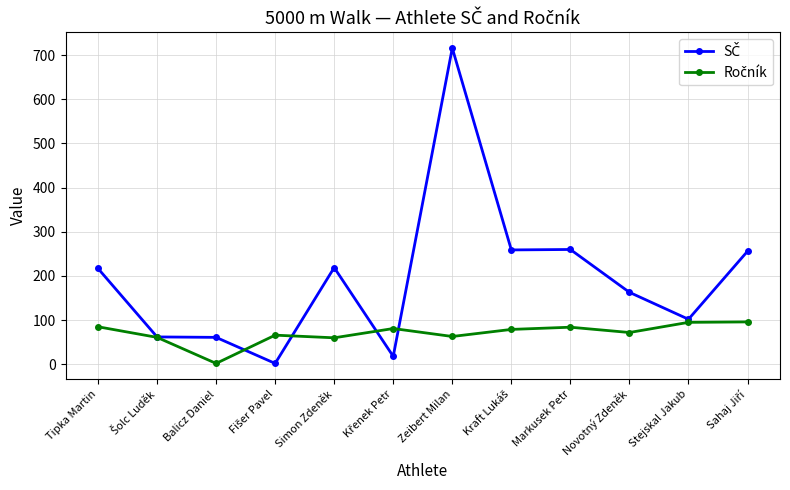

What is the maximum value shown in the chart?

716